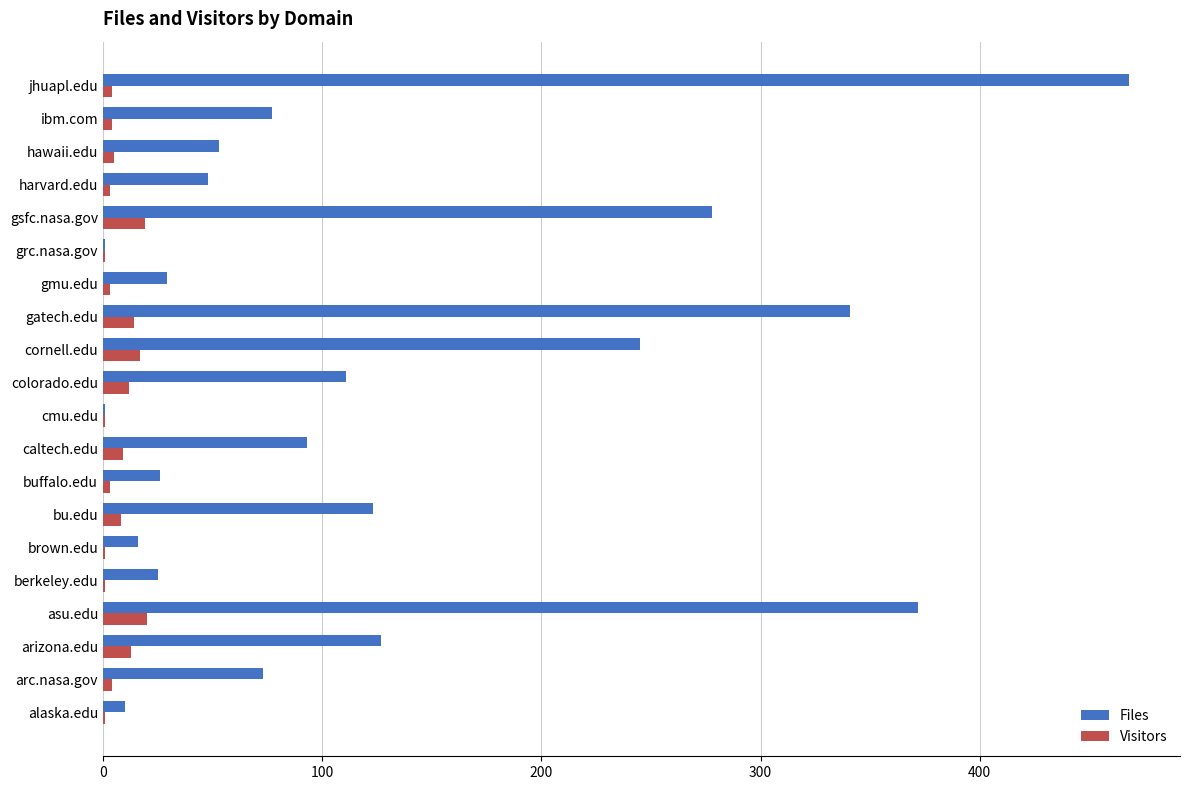

What is the sum of all Visitors values?

143.0